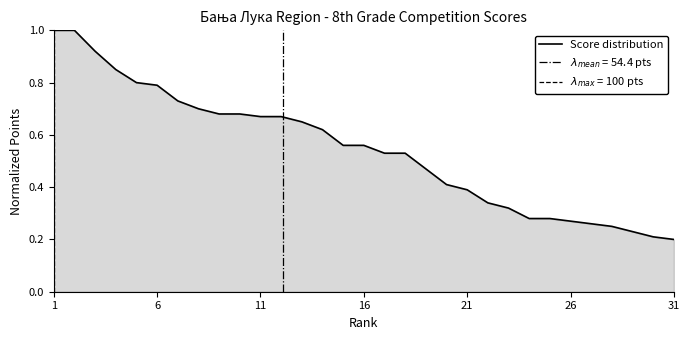

Reading left to right, extract all data points from this chart.

1.0	1.0	0.9	0.8	0.8	0.8	0.7	0.7	0.7	0.7	0.7	0.7	0.7	0.6	0.6	0.6	0.5	0.5	0.5	0.4	0.4	0.3	0.3	0.3	0.3	0.3	0.3	0.2	0.2	0.2	0.2